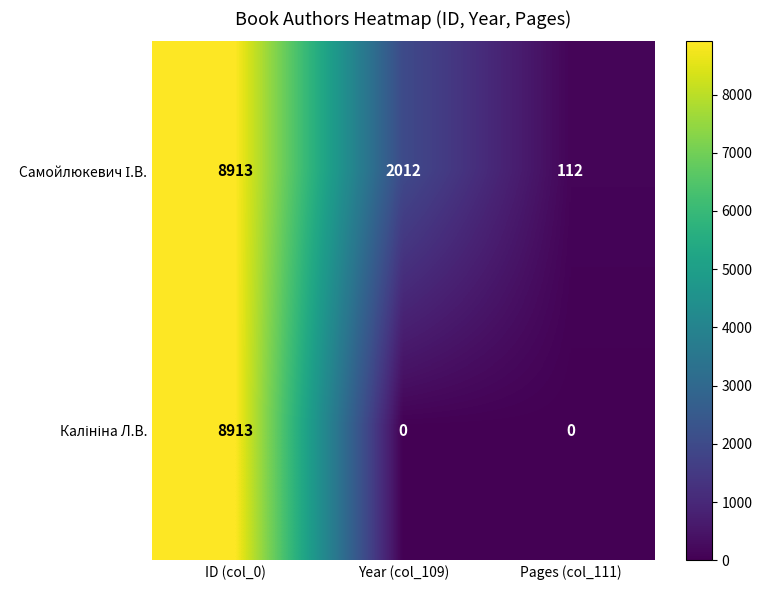

At which category does the chart reach its peak across all series?

ID (col_0)